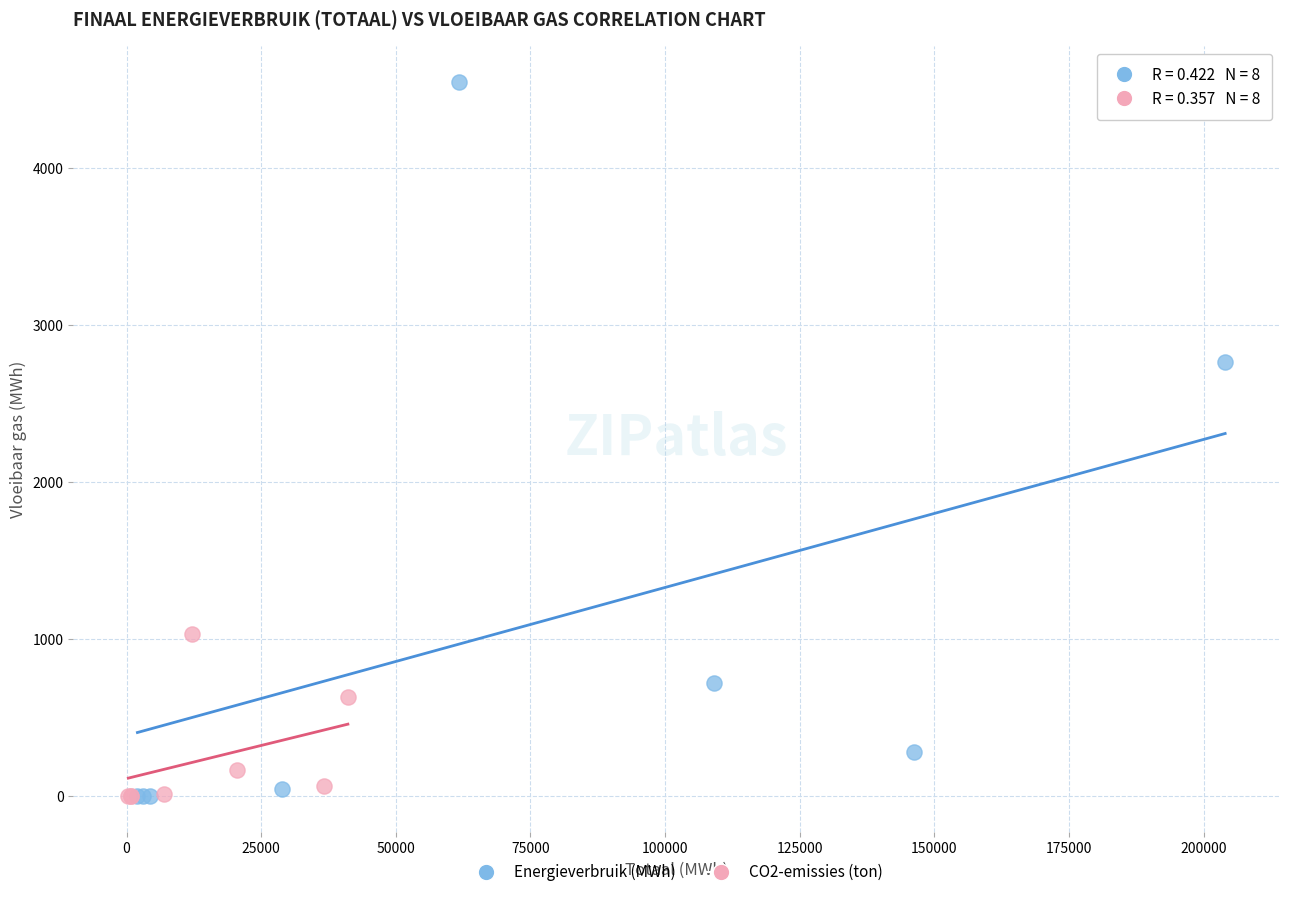

Which series reaches the maximum Y coordinate?

Energieverbruik (MWh)